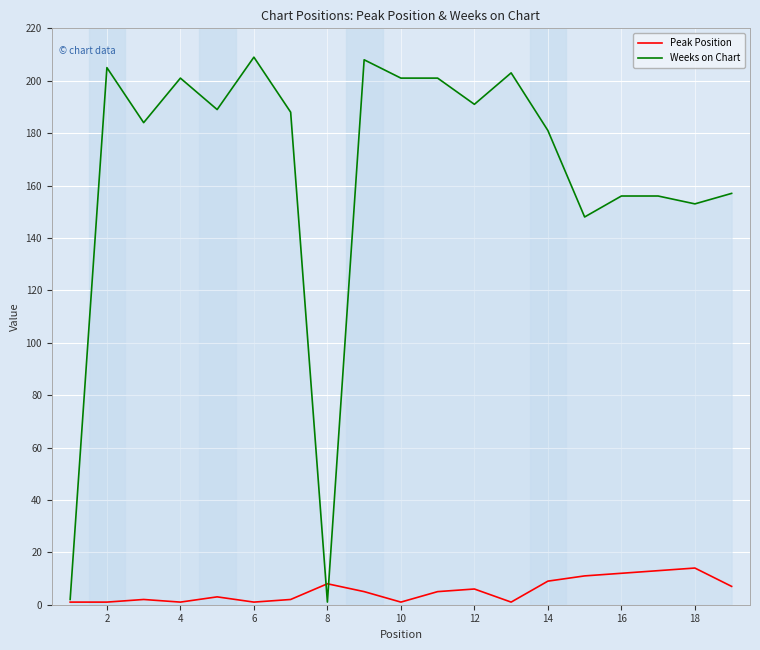

Does the chart have visible grid lines?

Yes